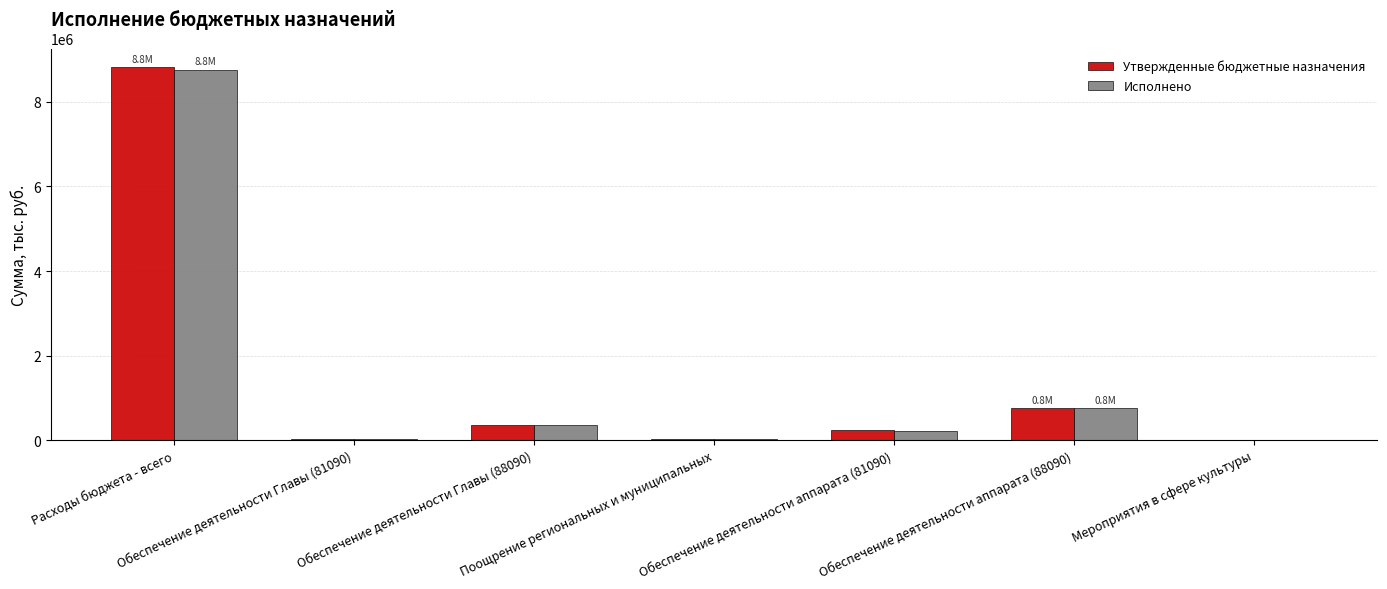

True or false: Исполнено has a value of 8763071.4 at Расходы бюджета - всего.

True